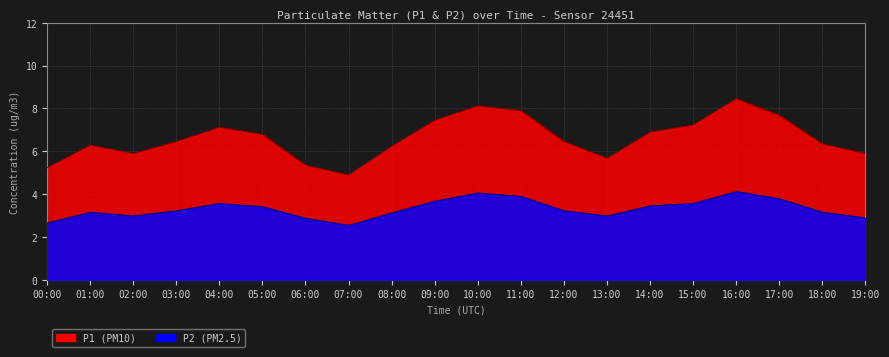

How many lines are shown in the chart?

2